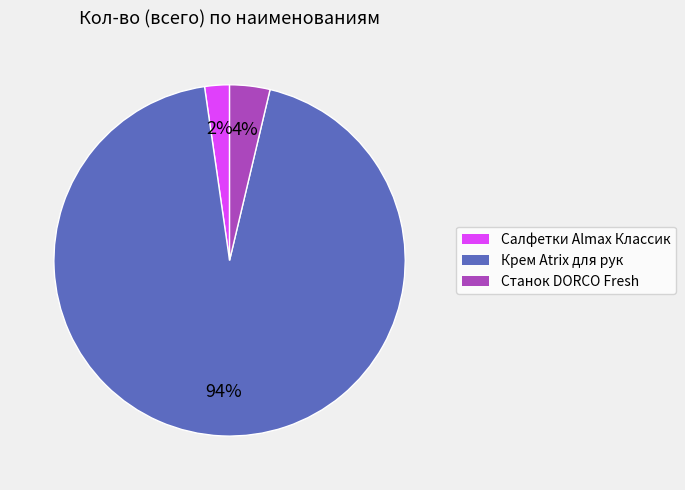

To the nearest percent, what is the difference between the largest and smallest slice percentages?

92%